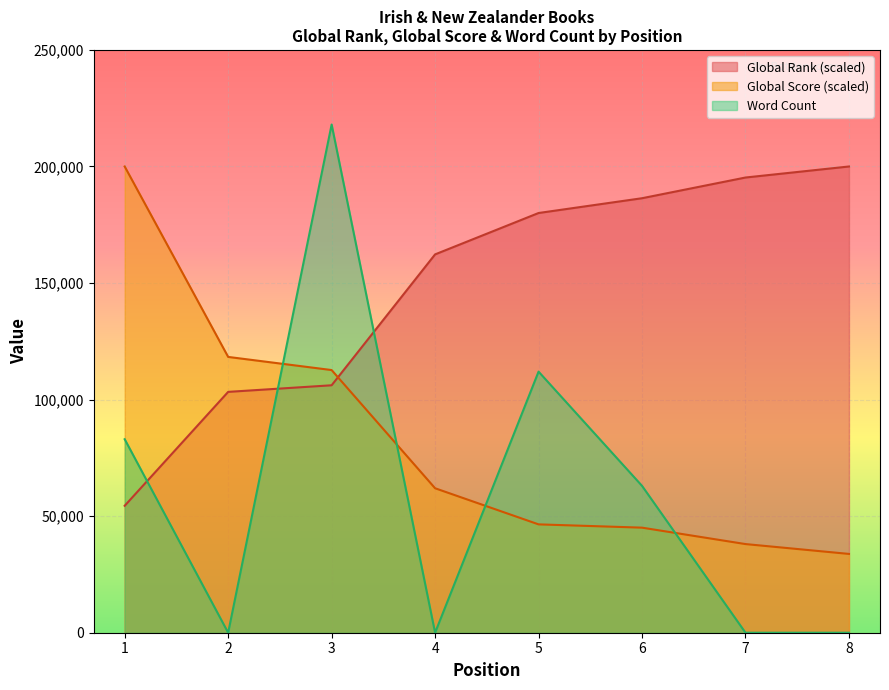

Between 5 and 8, which series saw the biggest shift?

Word Count